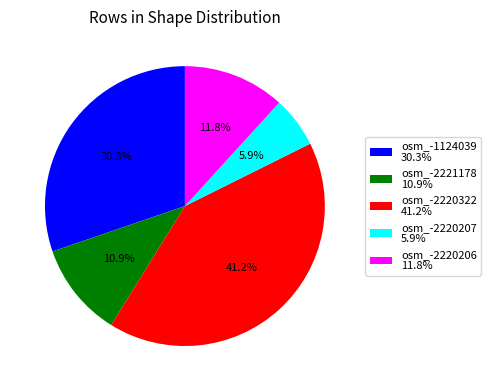

Is it true that osm_-1124039 is 30% of the pie?

True